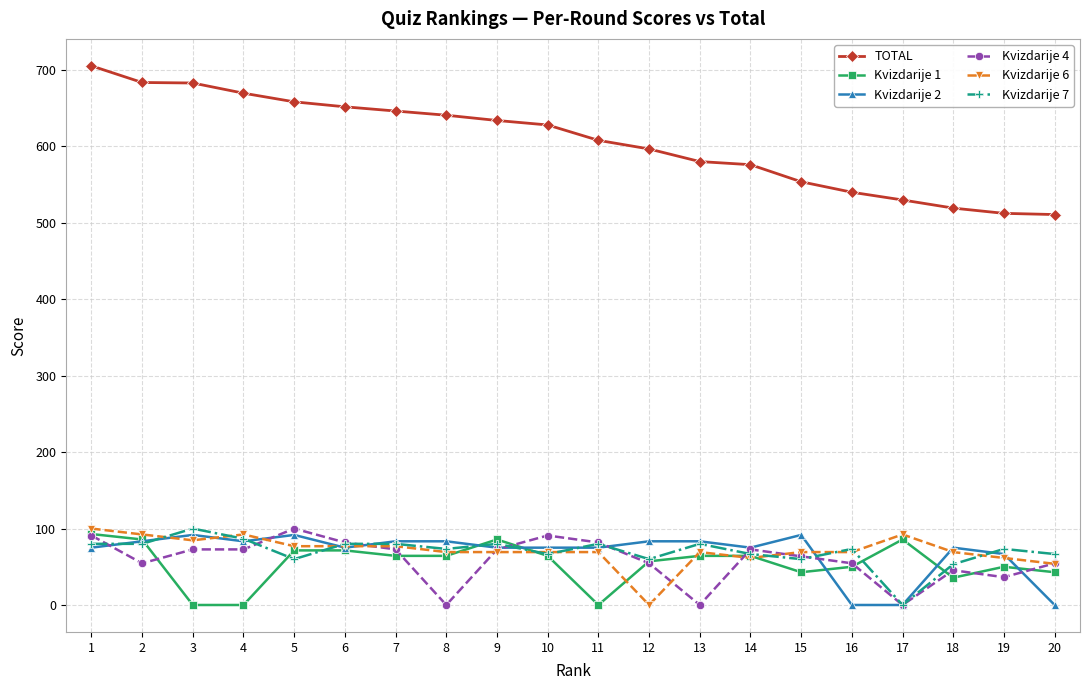

The value of Kvizdarije 6 at 10 is 108.2. True or false?

False